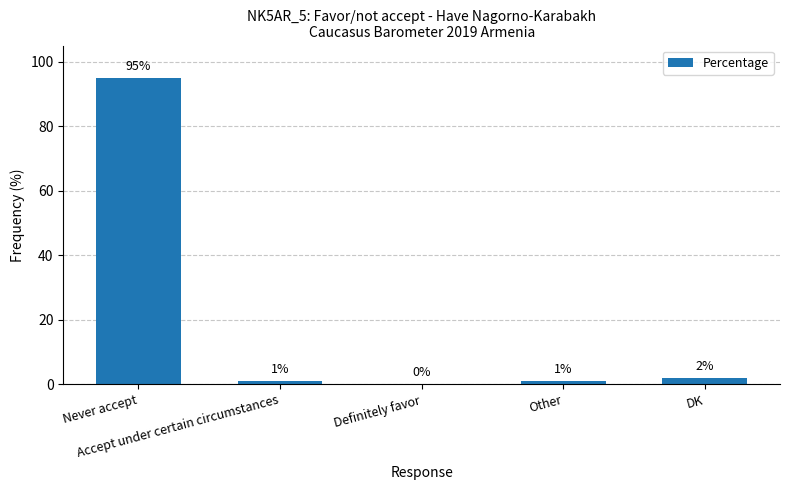

What is the greatest value displayed?

95